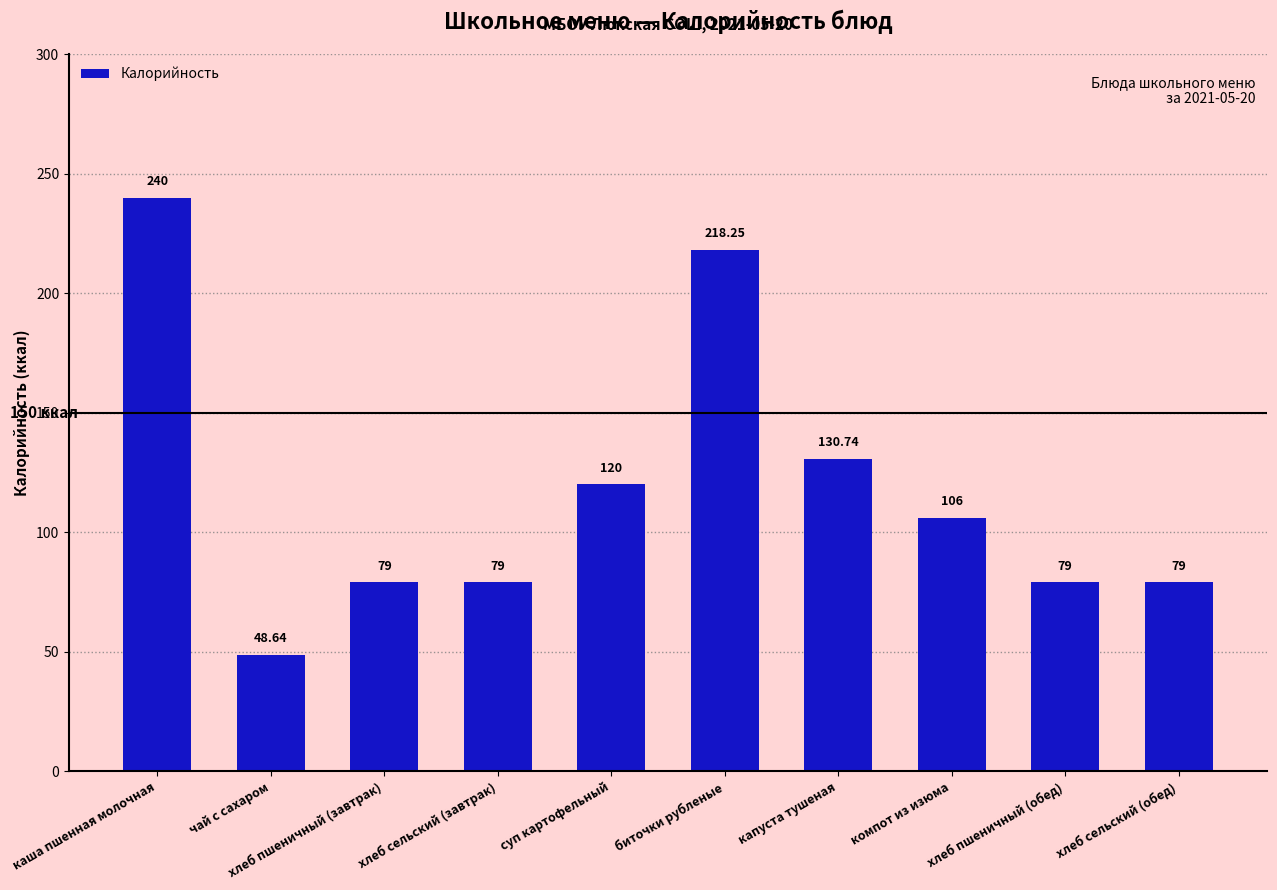

True or false: the data shows 167.6 at компот из изюма.

False